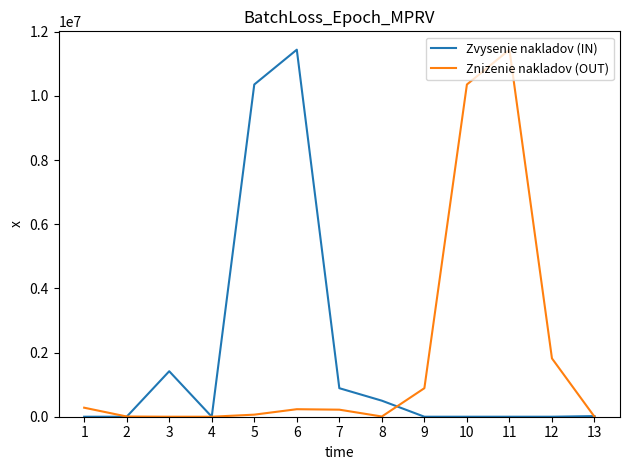

What is the highest value of the Zvysenie nakladov (IN) series?

11439648